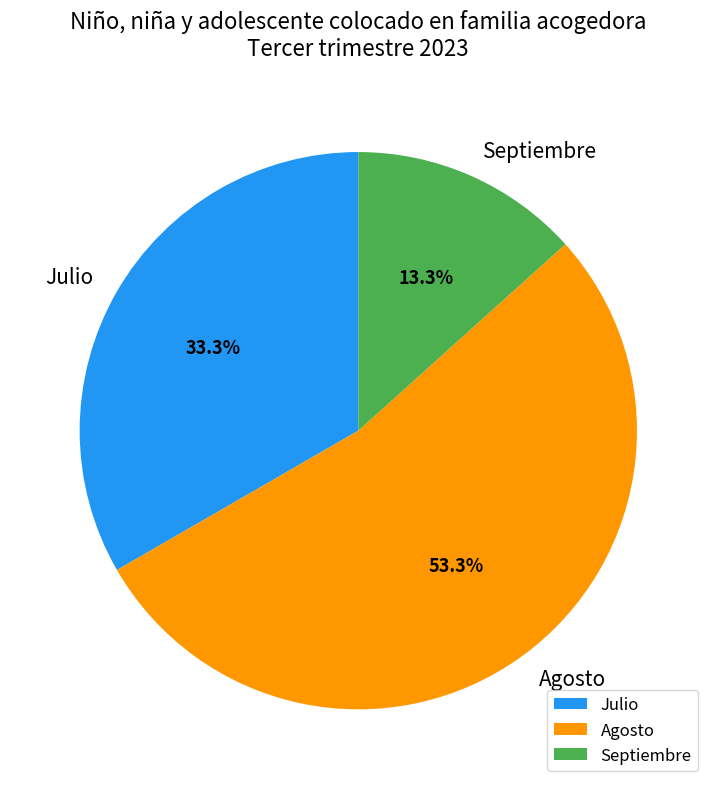

How many segments does this pie chart have?

3